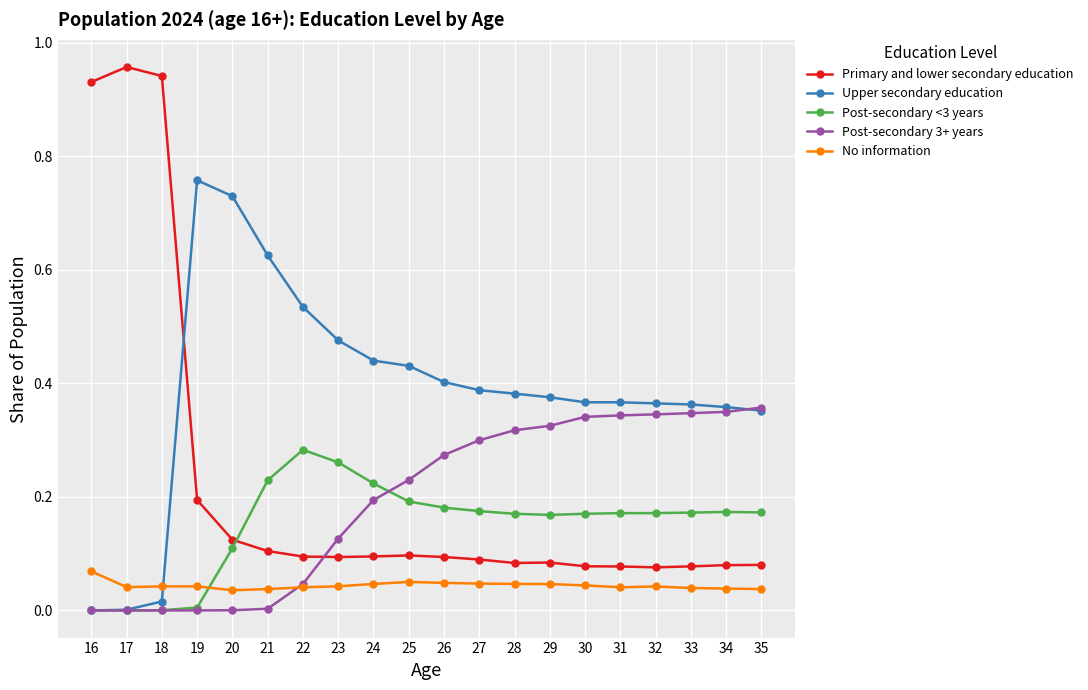

True or false: Upper secondary education and Primary and lower secondary education cross at least once.

True